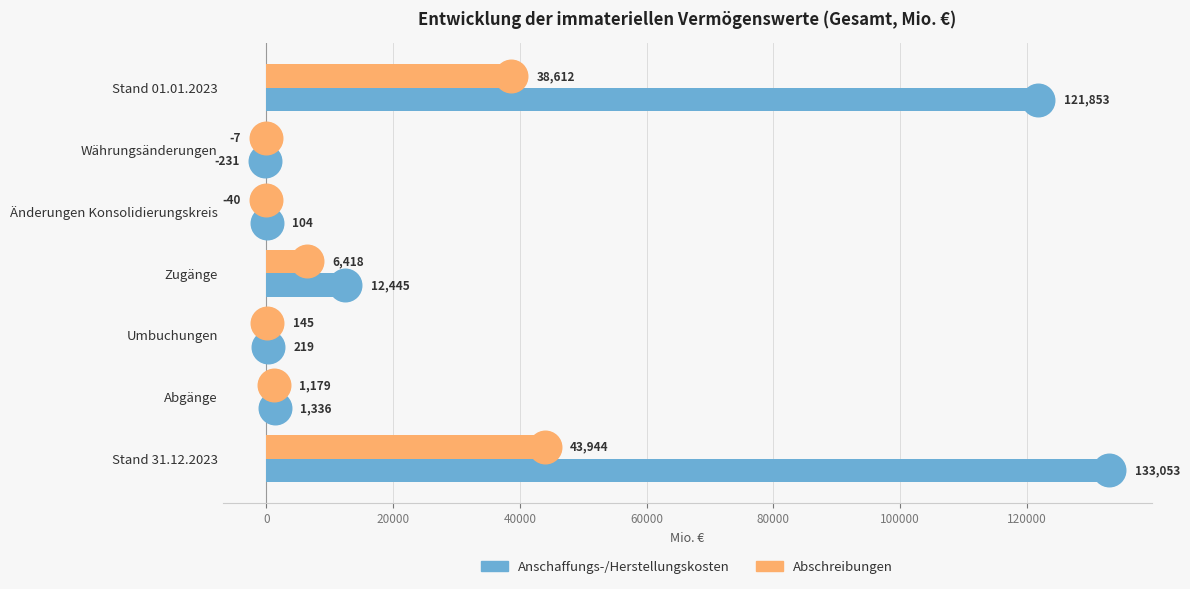

What is the approximate value of Anschaffungs-/Herstellungskosten at Stand 31.12.2023, to the nearest 100?

133100